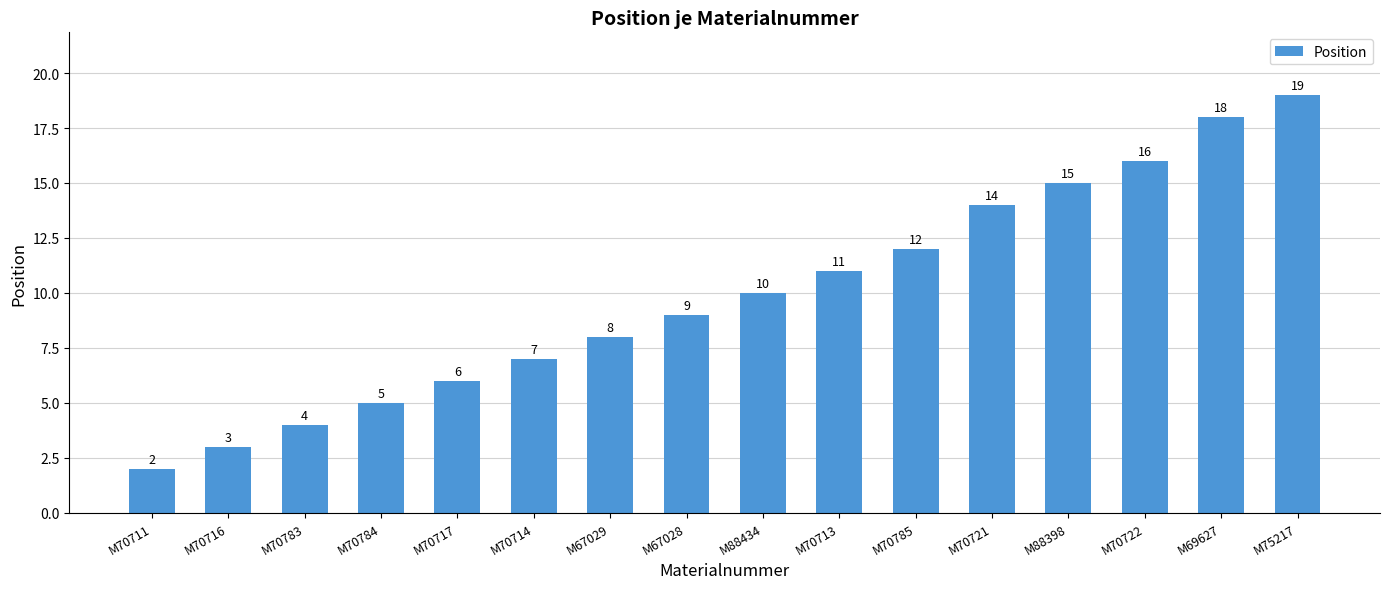

What is the sum of all values?

159